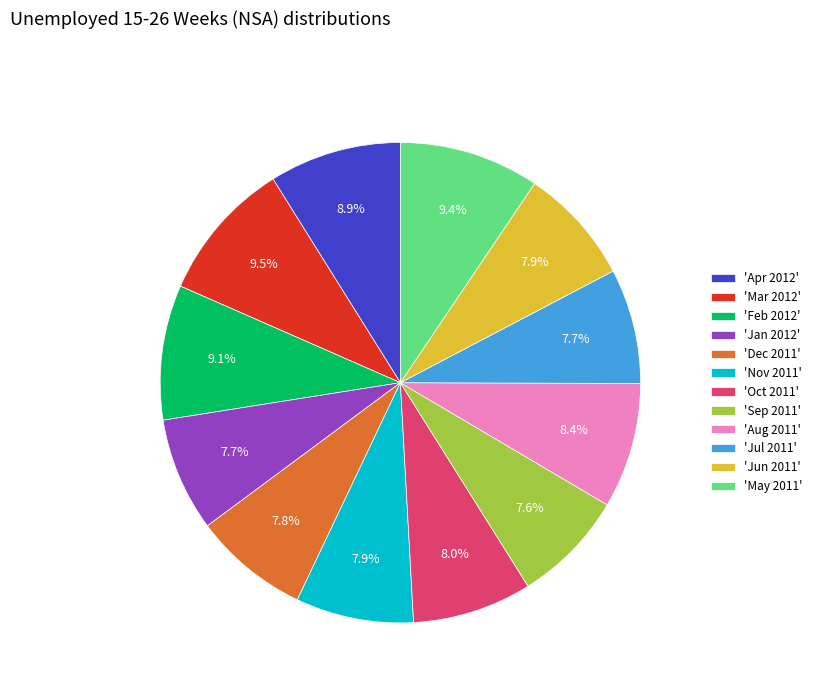

Is there any slice that represents more than half of the pie?

No